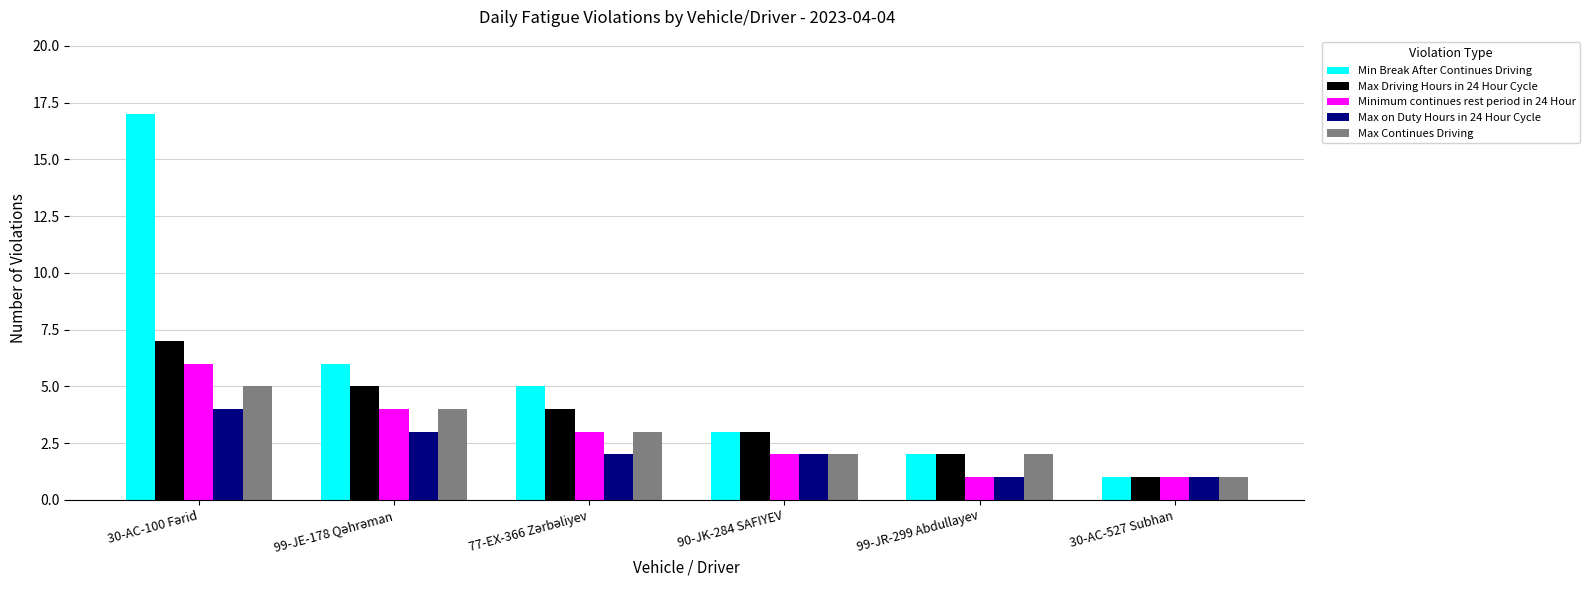

What is the maximum value for Min Break After Continues Driving?

17